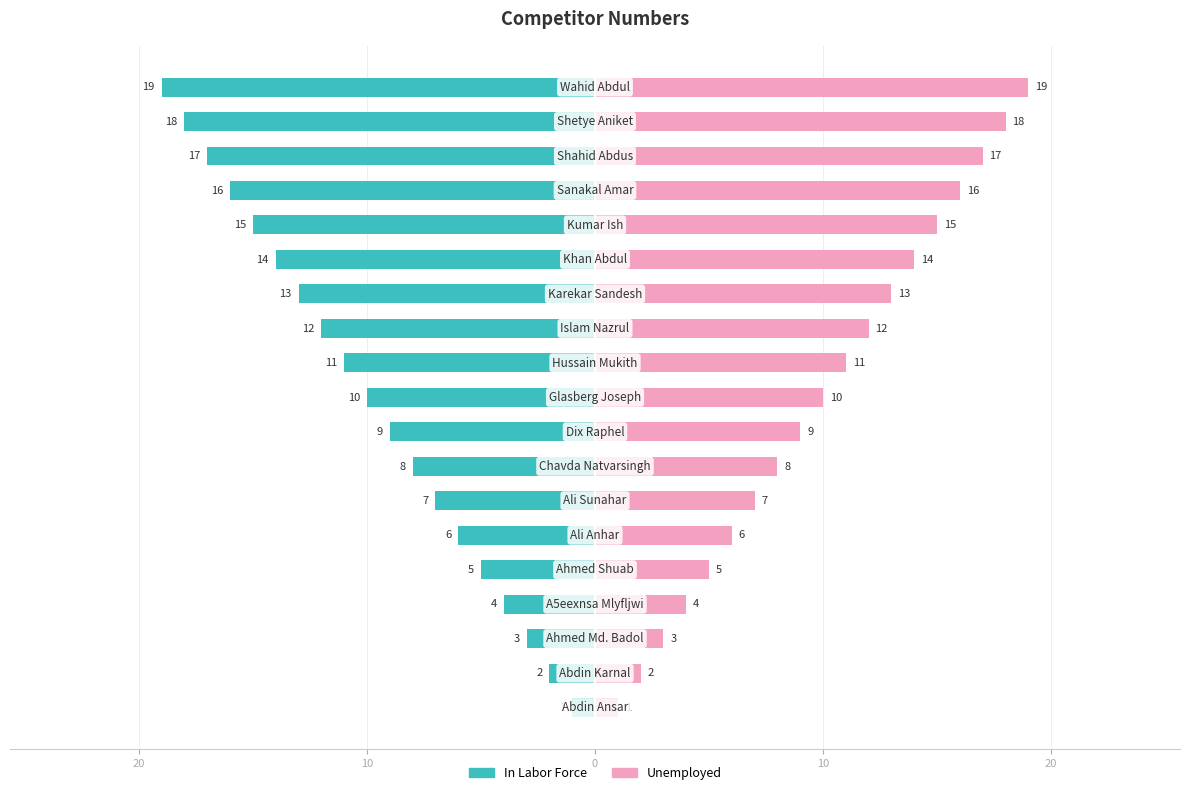

What is the maximum value shown in the chart?

19